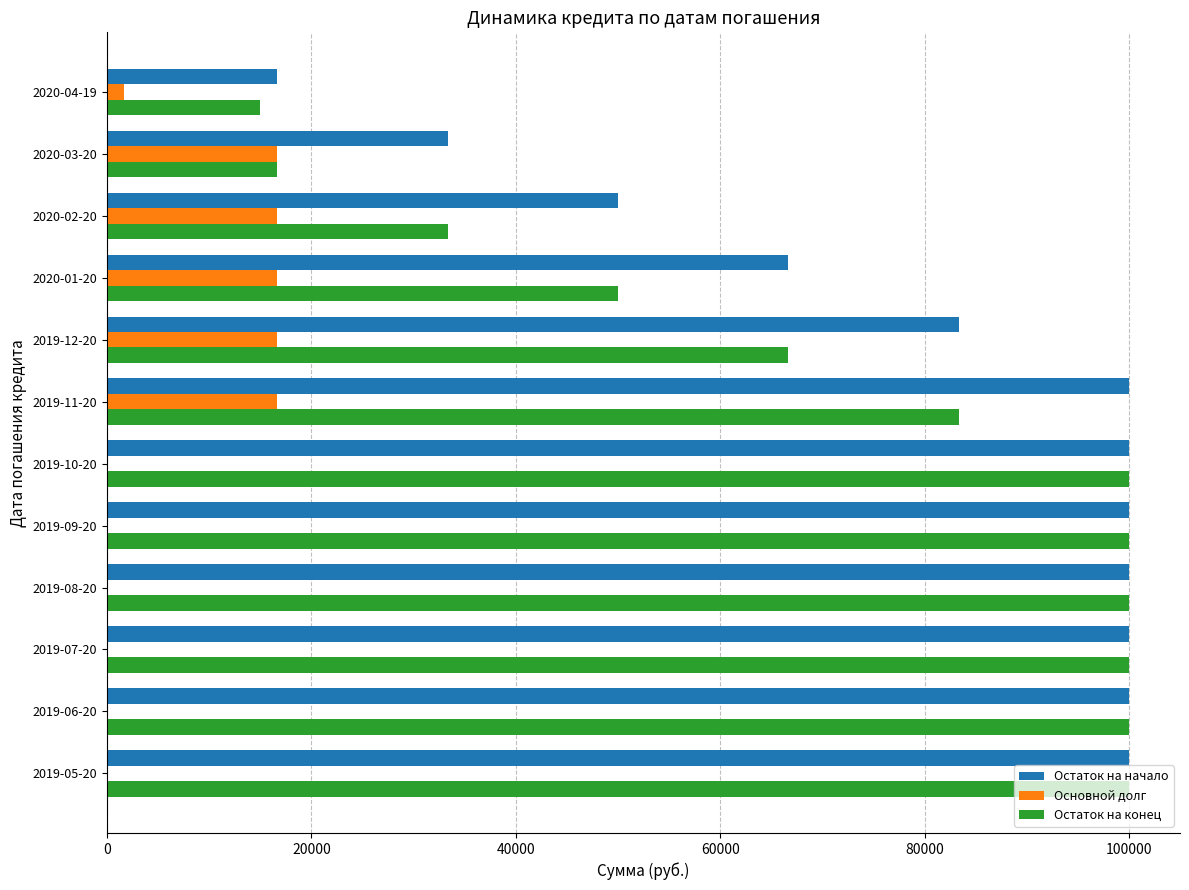

How many distinct data groups are displayed?

3